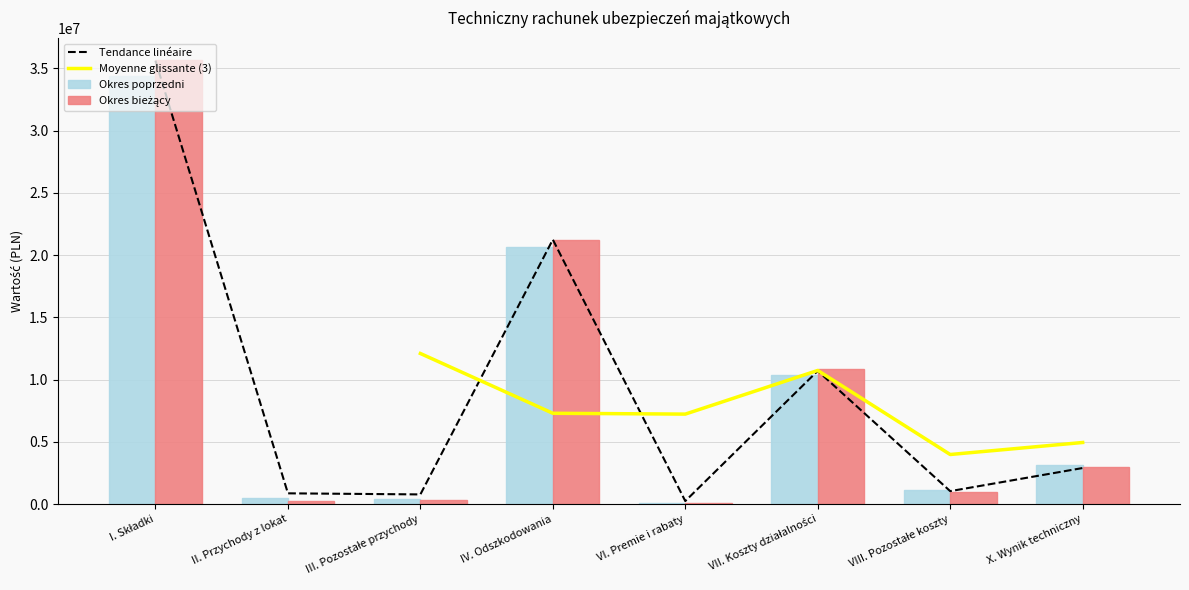

Which has a higher value, VII. Koszty działalności or II. Przychody z lokat?

VII. Koszty działalności